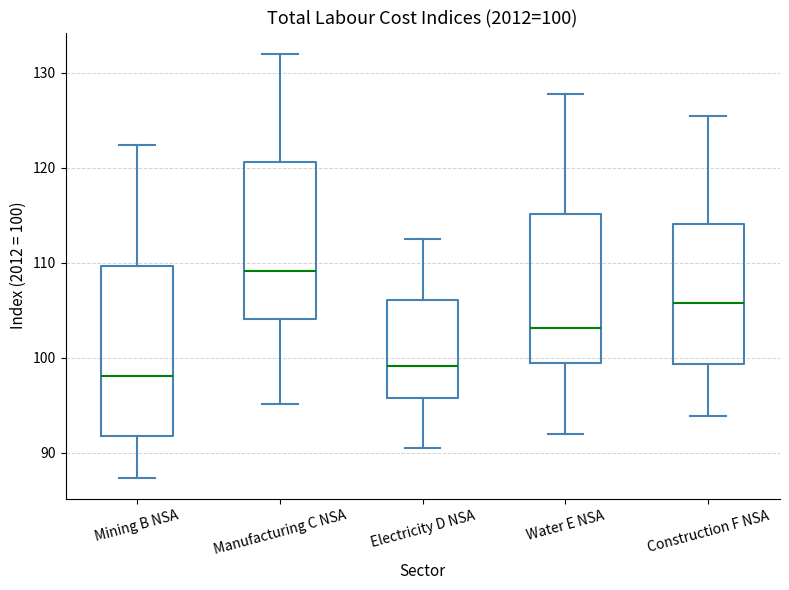

Which box is the tallest, from its lower edge to its upper edge?

Mining B NSA